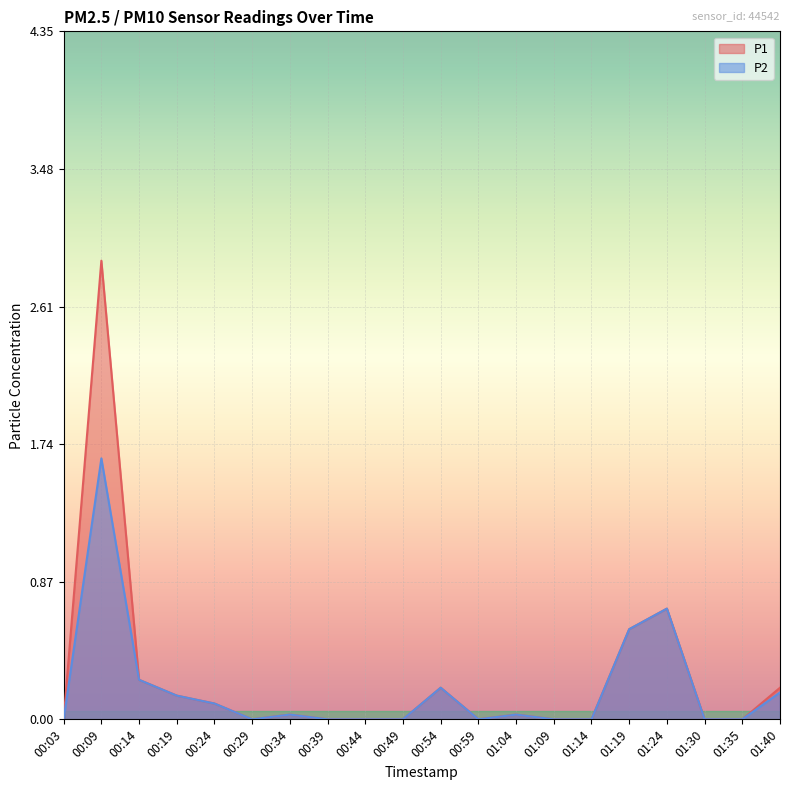

How many series are shown in this chart?

2